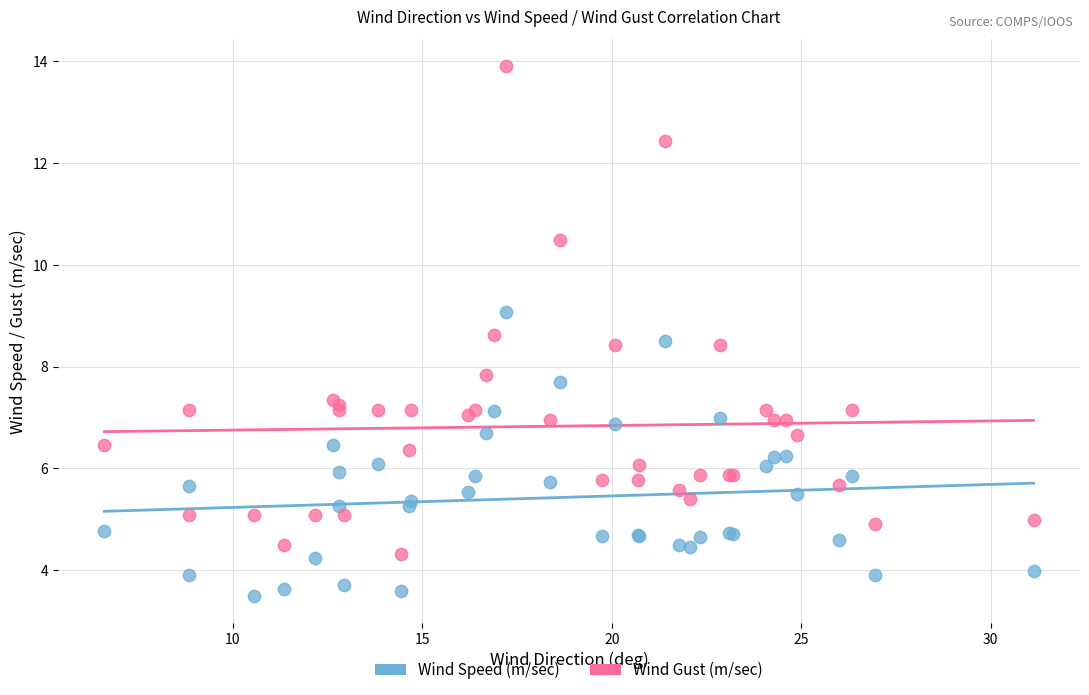

What is the X range (max minus min) for the scatter plot?

24.5